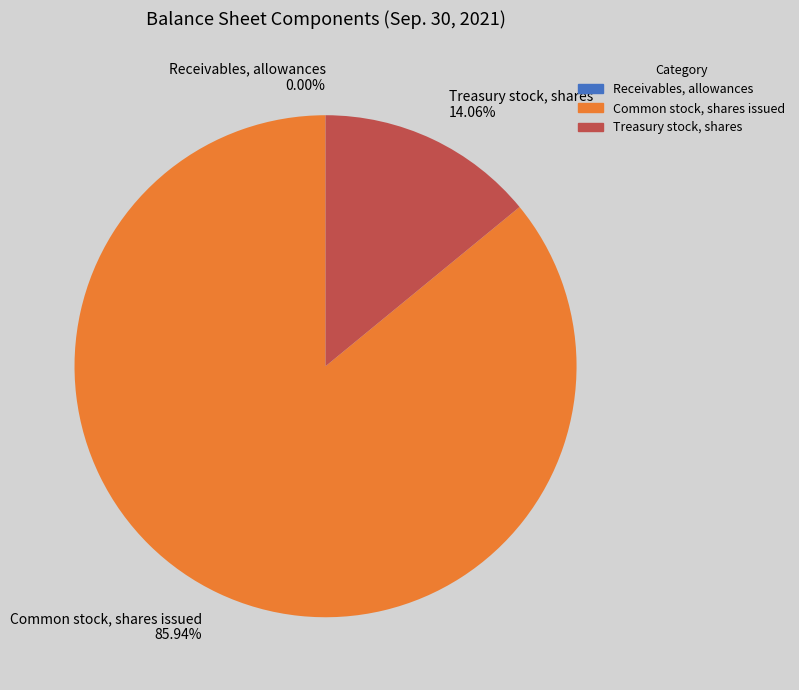

What is the ratio of the value at Treasury stock, shares to the value at Common stock, shares issued?

0.2